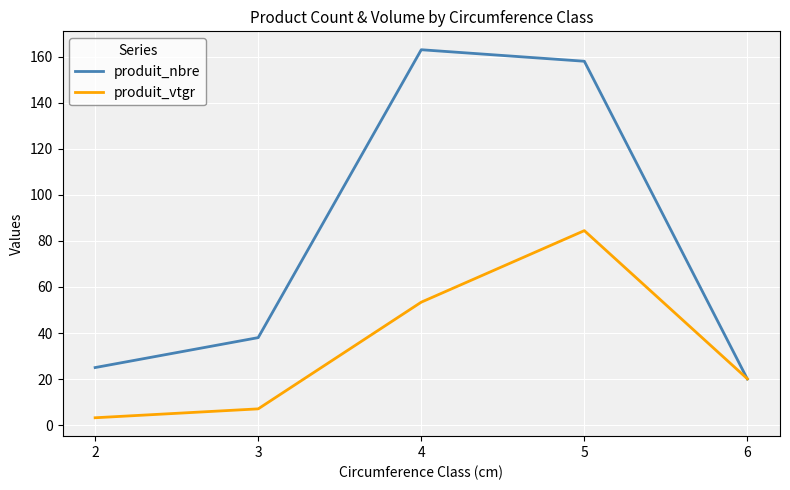

True or false: produit_nbre has more than 1 interior local peaks.

False